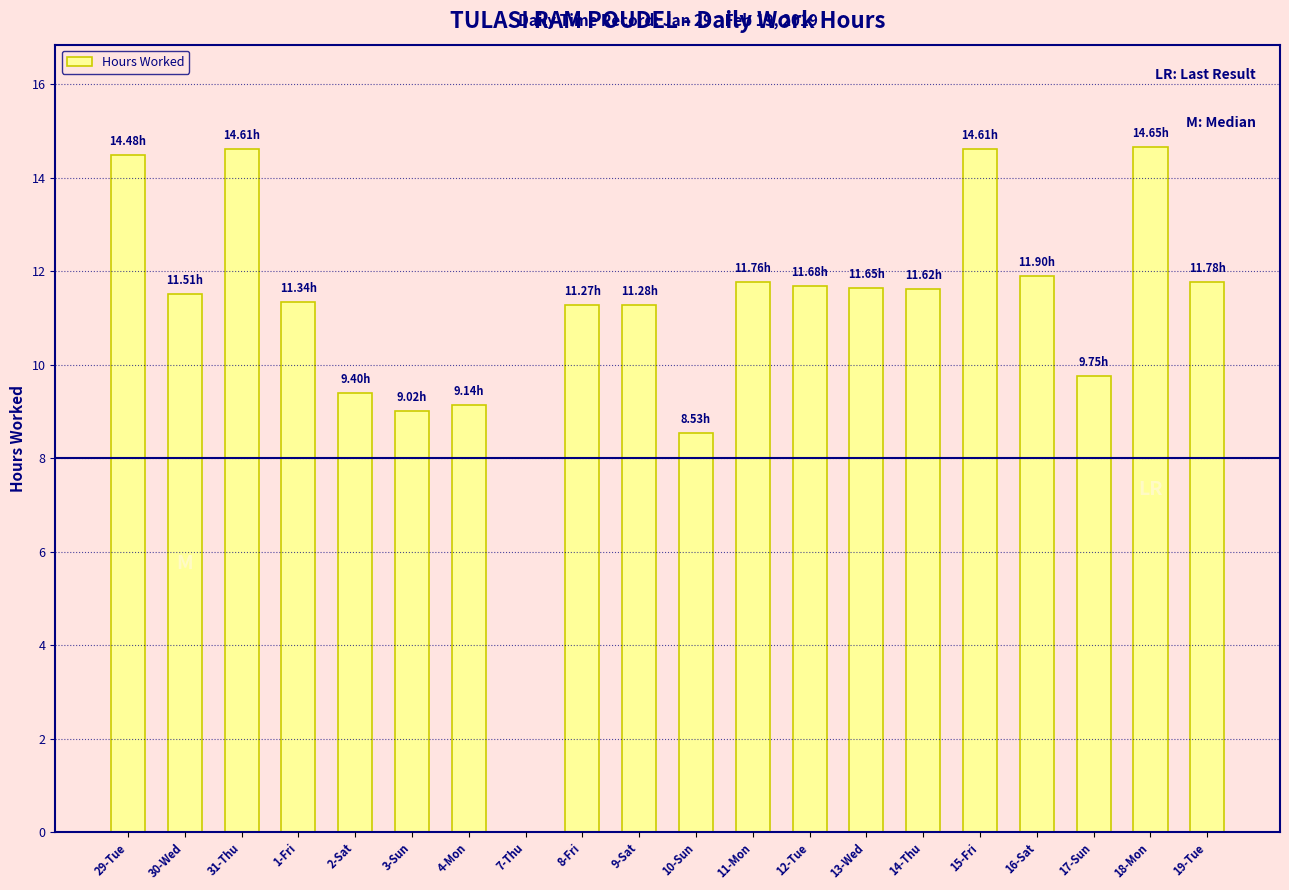

How many positive values are there?

19